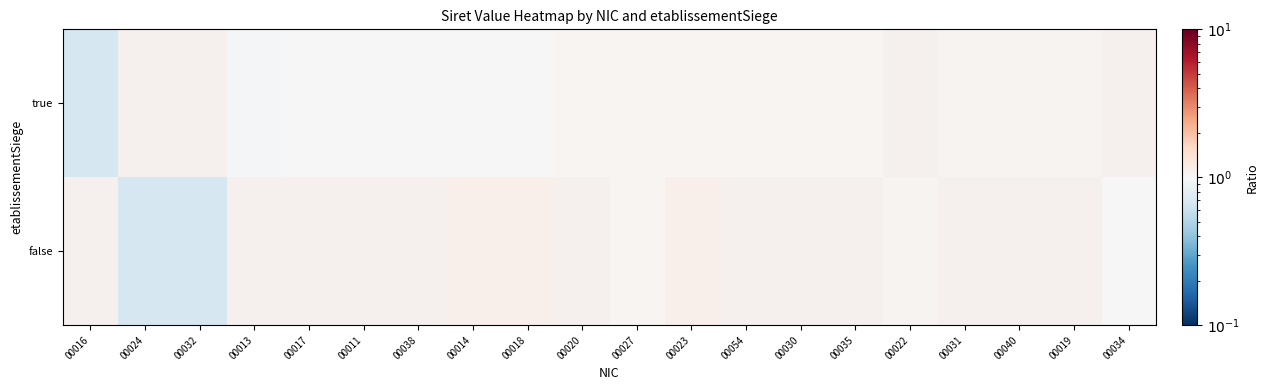

List the labels in order of false value, largest first.

00016, 00032, 00013, 00017, 00011, 00038, 00018, 00020, 00023, 00014, 00054, 00030, 00035, 00022, 00027, 00024, 00031, 00040, 00019, 00034